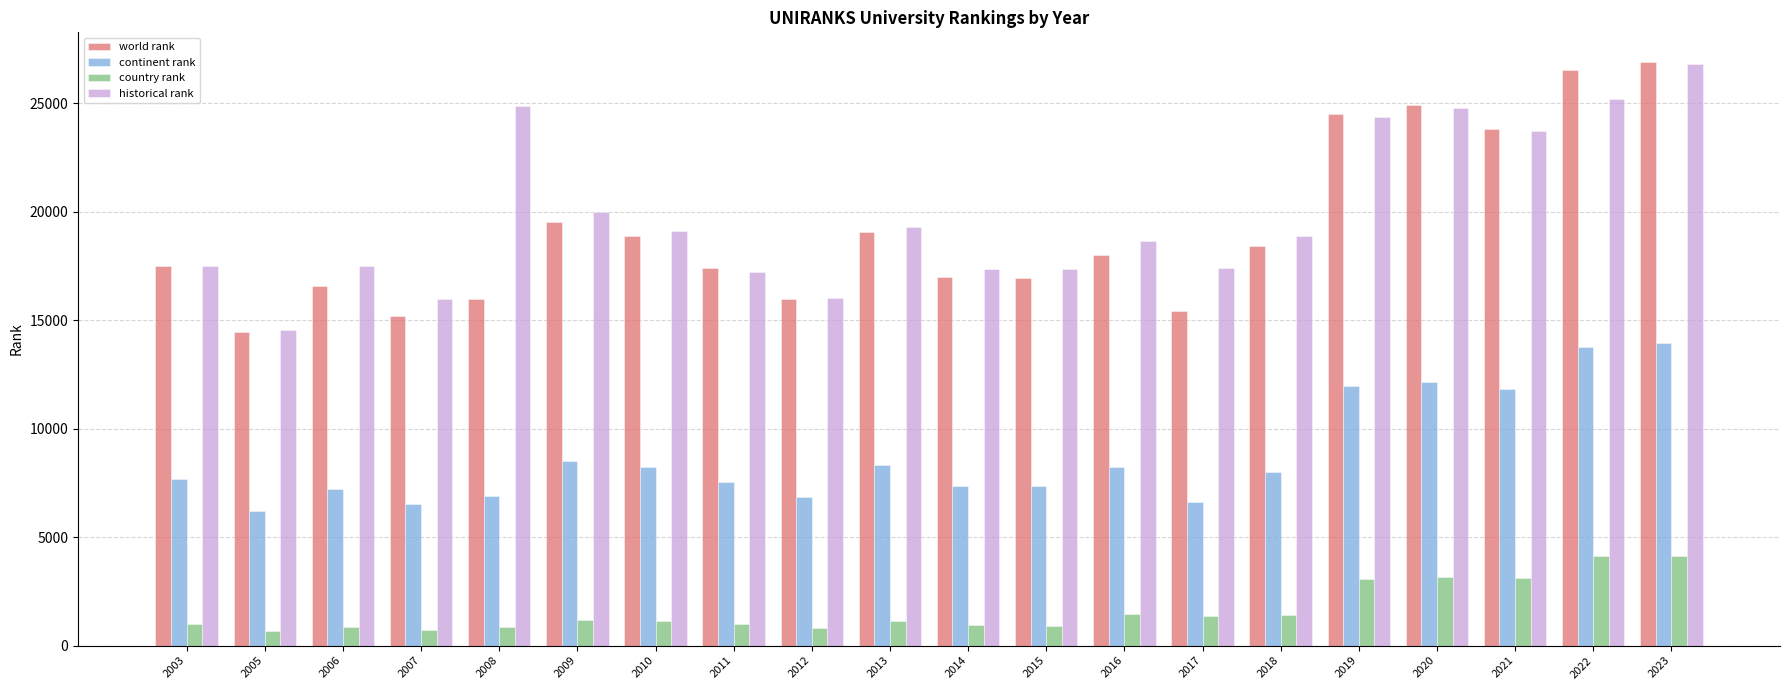

Which series has the largest total across all categories?

historical rank